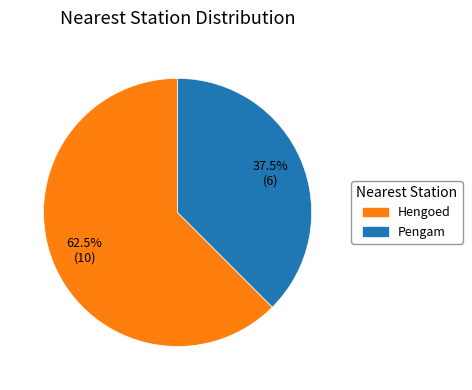

Is there a majority slice in this chart?

Yes